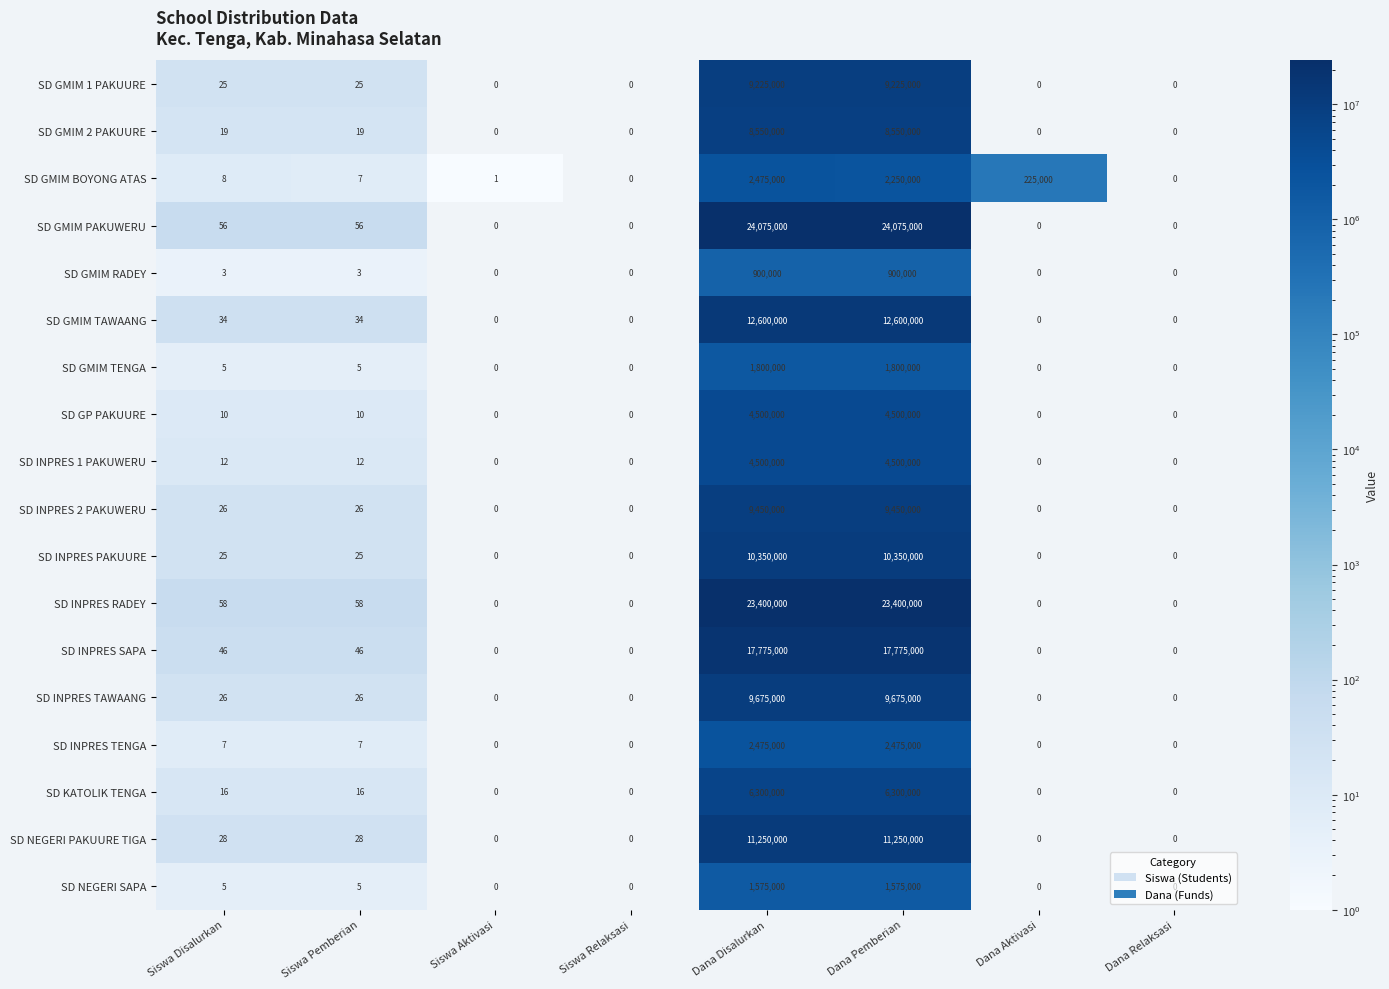

What is the maximum value shown in the chart?

24075000